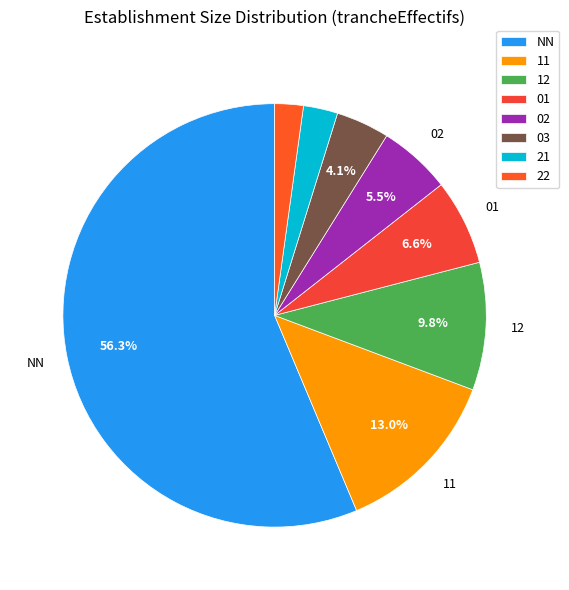

To the nearest percent, what portion does 11 represent?

13%